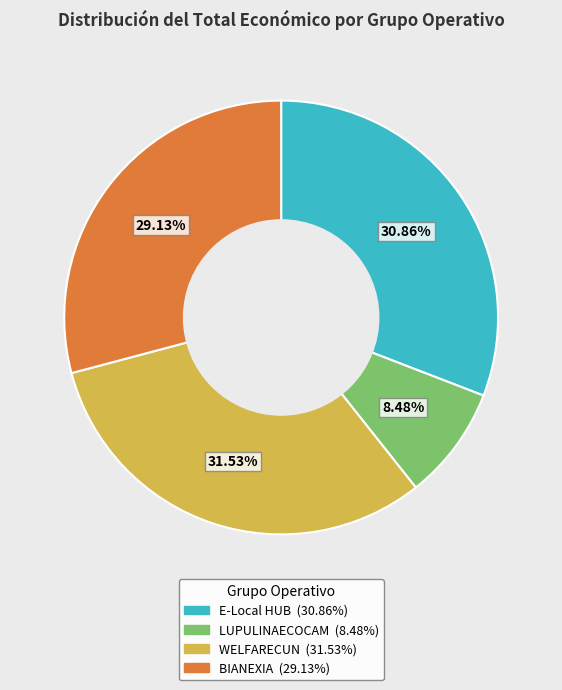

Is it true that WELFARECUN is 32% of the pie?

True